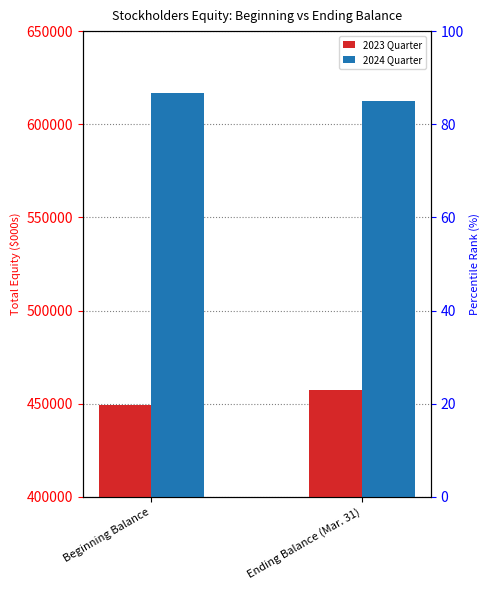

What is the lowest value of the 2024 Quarter series?

612738